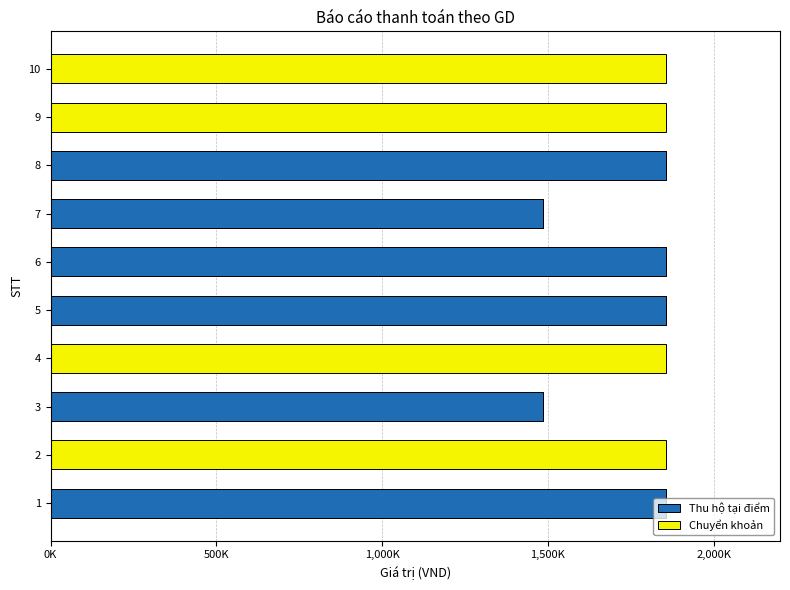

Reading left to right, list all the values displayed in this chart.

Thu hộ tại điểm: 1855000	0	1485000	0	1855000	1855000	1485000	1855000	0	0
Chuyển khoản: 0	1855000	0	1855000	0	0	0	0	1855000	1855000